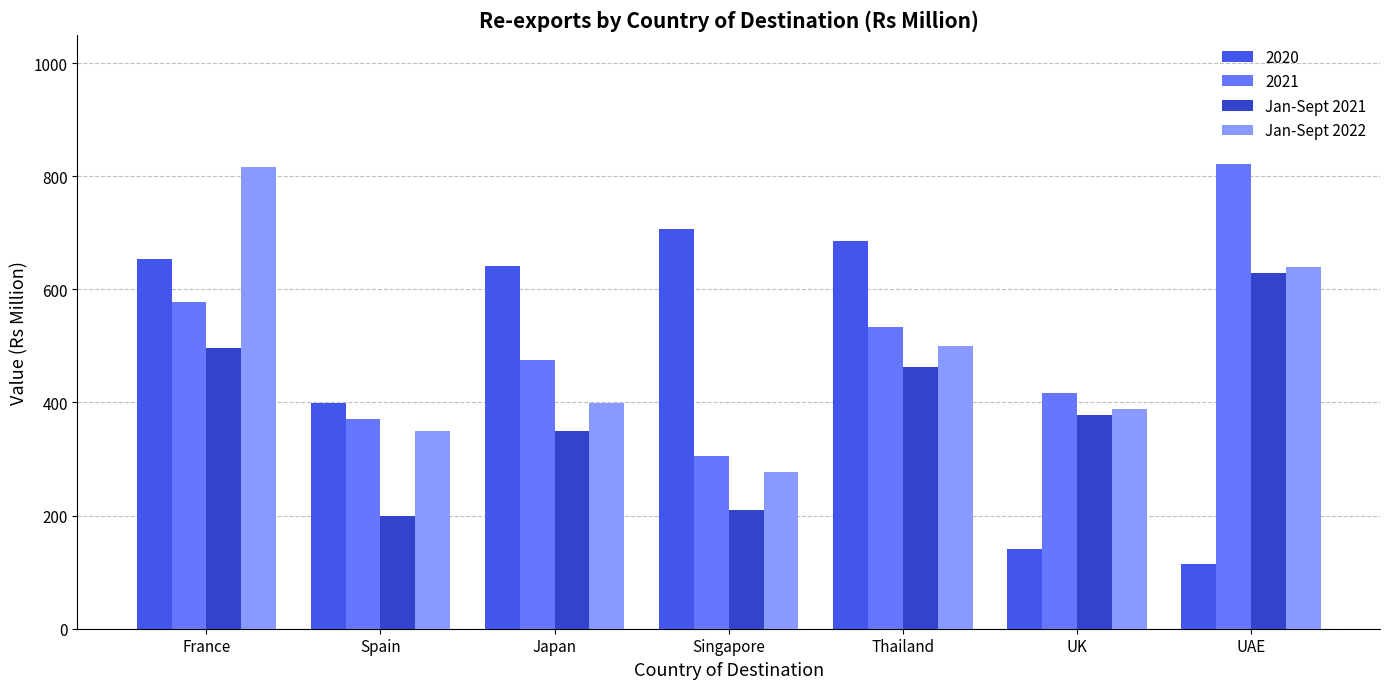

True or false: Jan-Sept 2022 has a value of 873 at UAE.

False